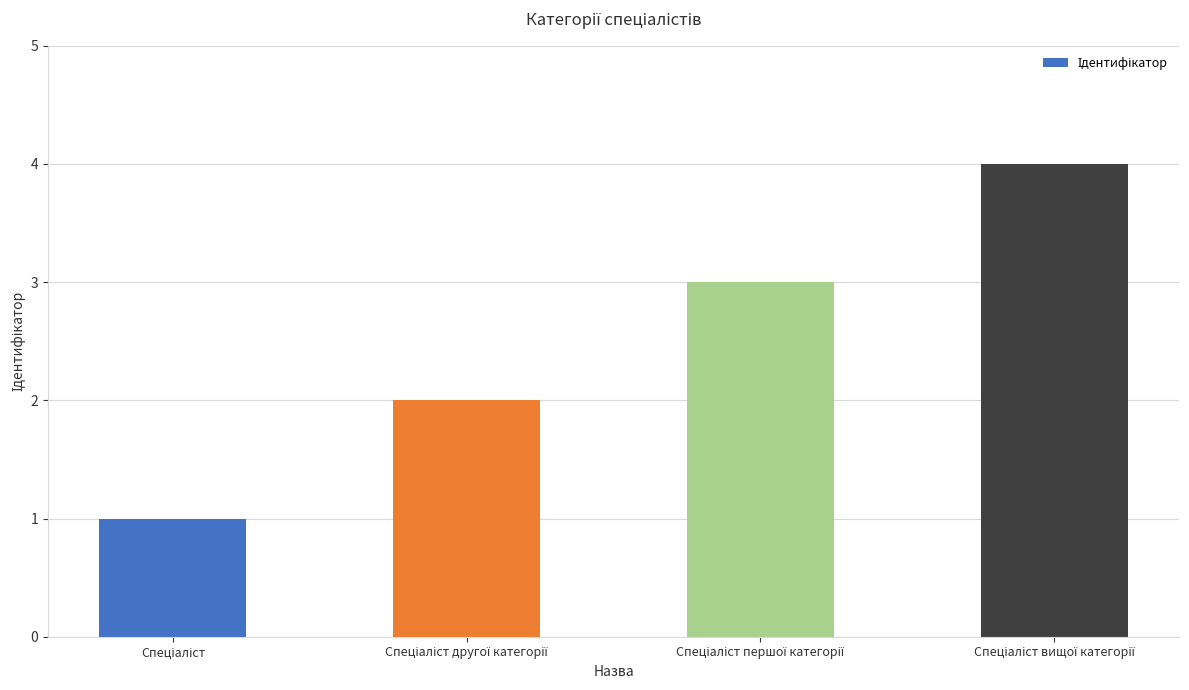

How many data points does each series have?

4